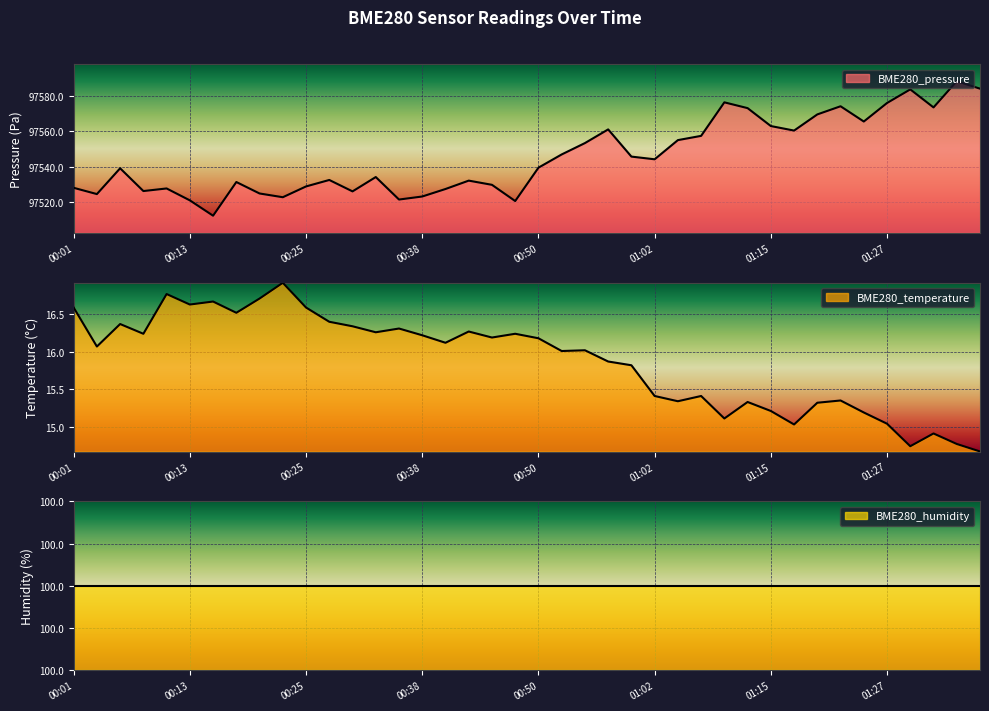

Rank the categories by BME280_temperature value from highest to lowest.

00:23, 00:11, 00:20, 00:16, 00:13, 00:01, 00:25, 00:18, 00:28, 00:06, 00:30, 00:35, 00:43, 00:33, 00:08, 00:47, 00:38, 00:45, 00:50, 00:40, 00:03, 00:55, 00:52, 00:57, 01:00, 01:02, 01:07, 01:22, 01:05, 01:12, 01:20, 01:15, 01:25, 01:10, 01:27, 01:17, 01:32, 01:35, 01:30, 01:37